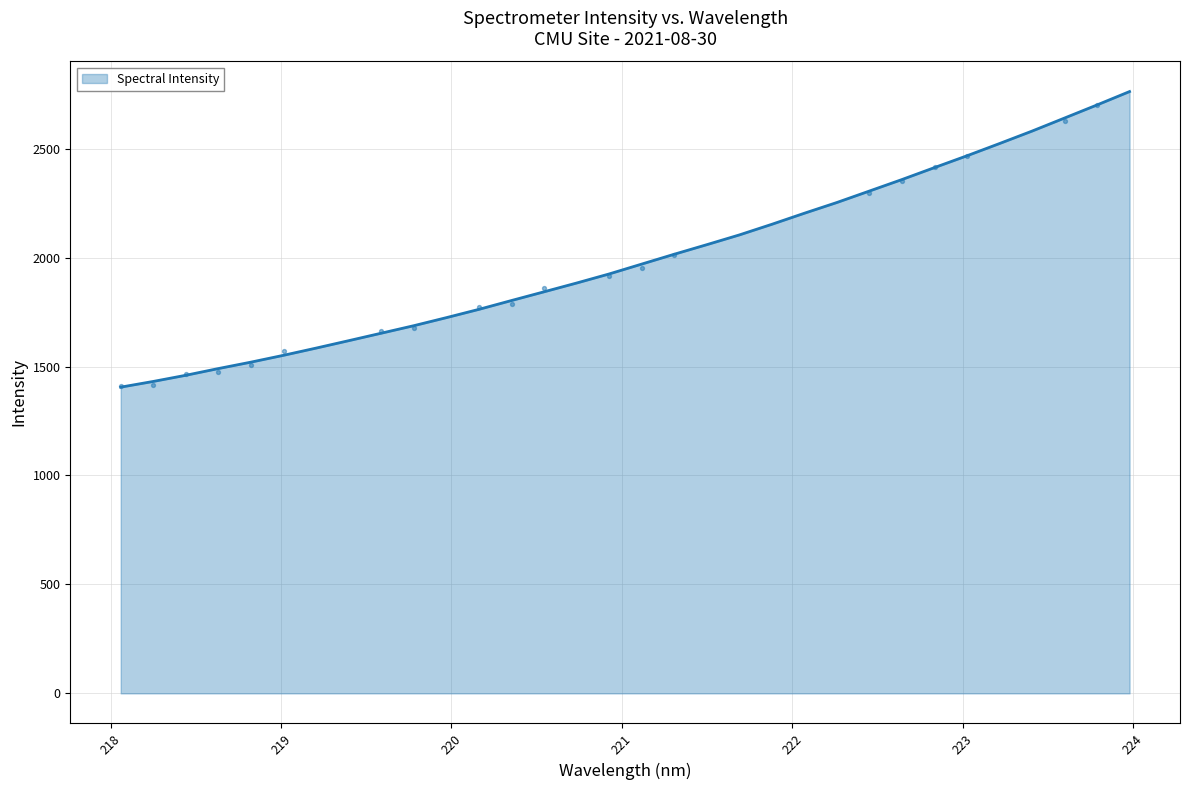

Between 221.6902 and 223.9802, which is larger?

223.9802